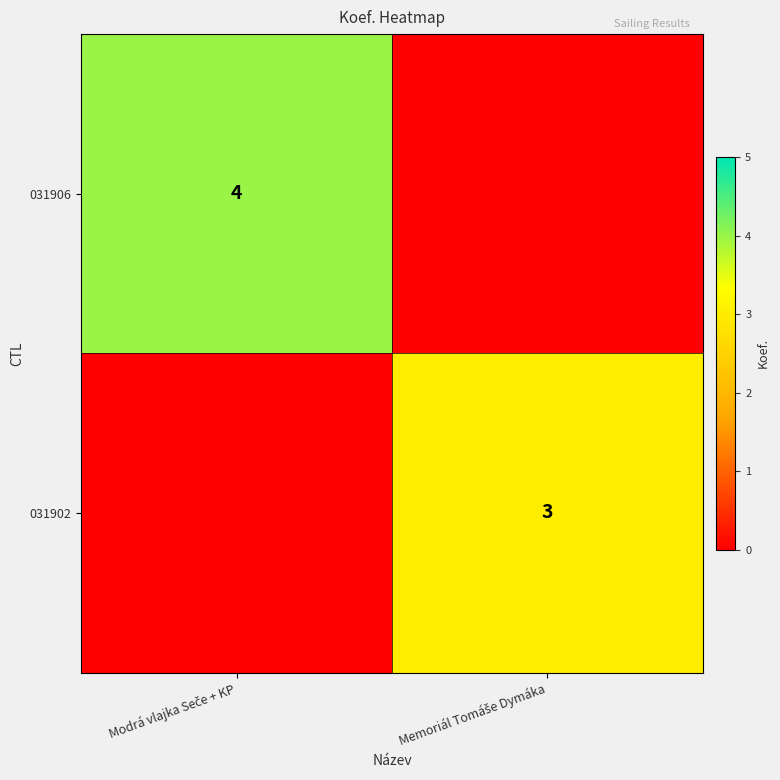

The 031906 series shows 1 at Modrá vlajka Seče + KP. True or false?

False